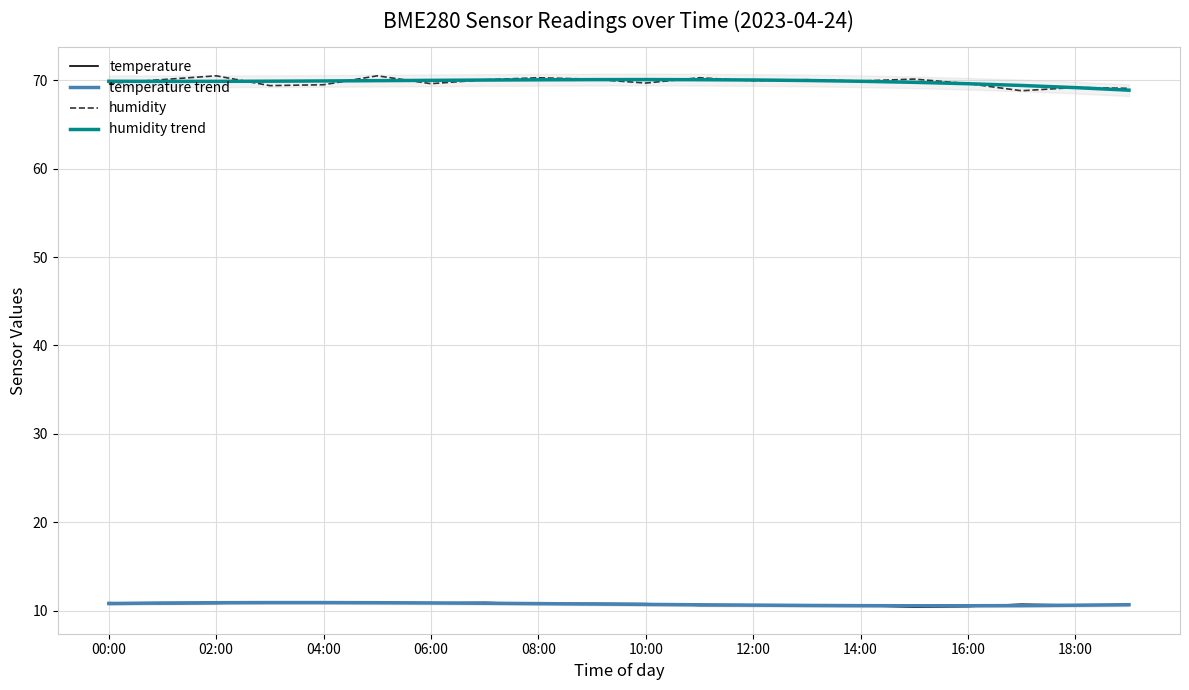

What is the difference between the maximum and second lowest values in the humidity trend series?

0.9